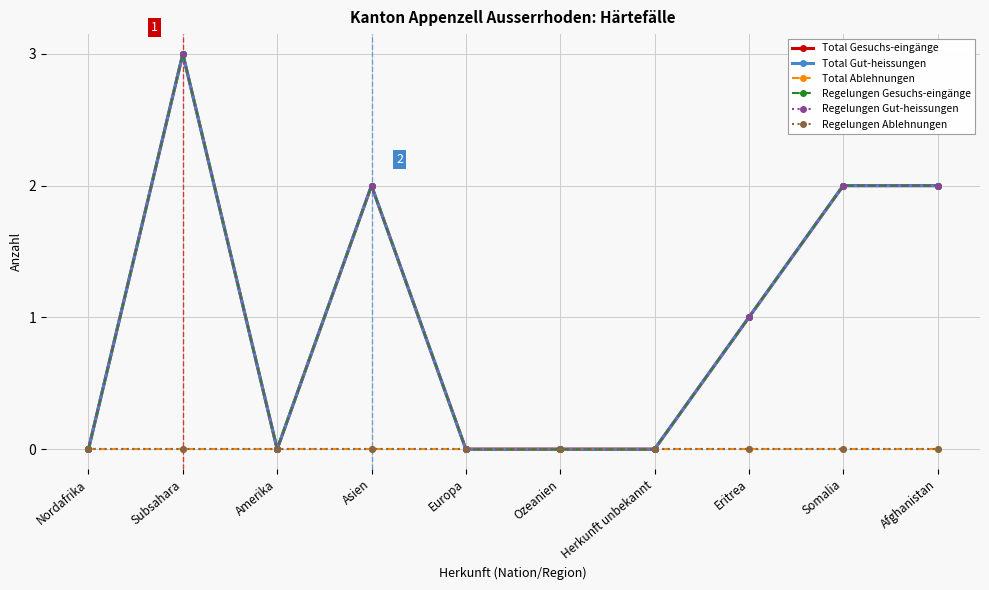

At Asien, list the series in order from largest to smallest.

Total Gesuchs-eingänge, Total Gut-heissungen, Regelungen Gesuchs-eingänge, Regelungen Gut-heissungen, Total Ablehnungen, Regelungen Ablehnungen